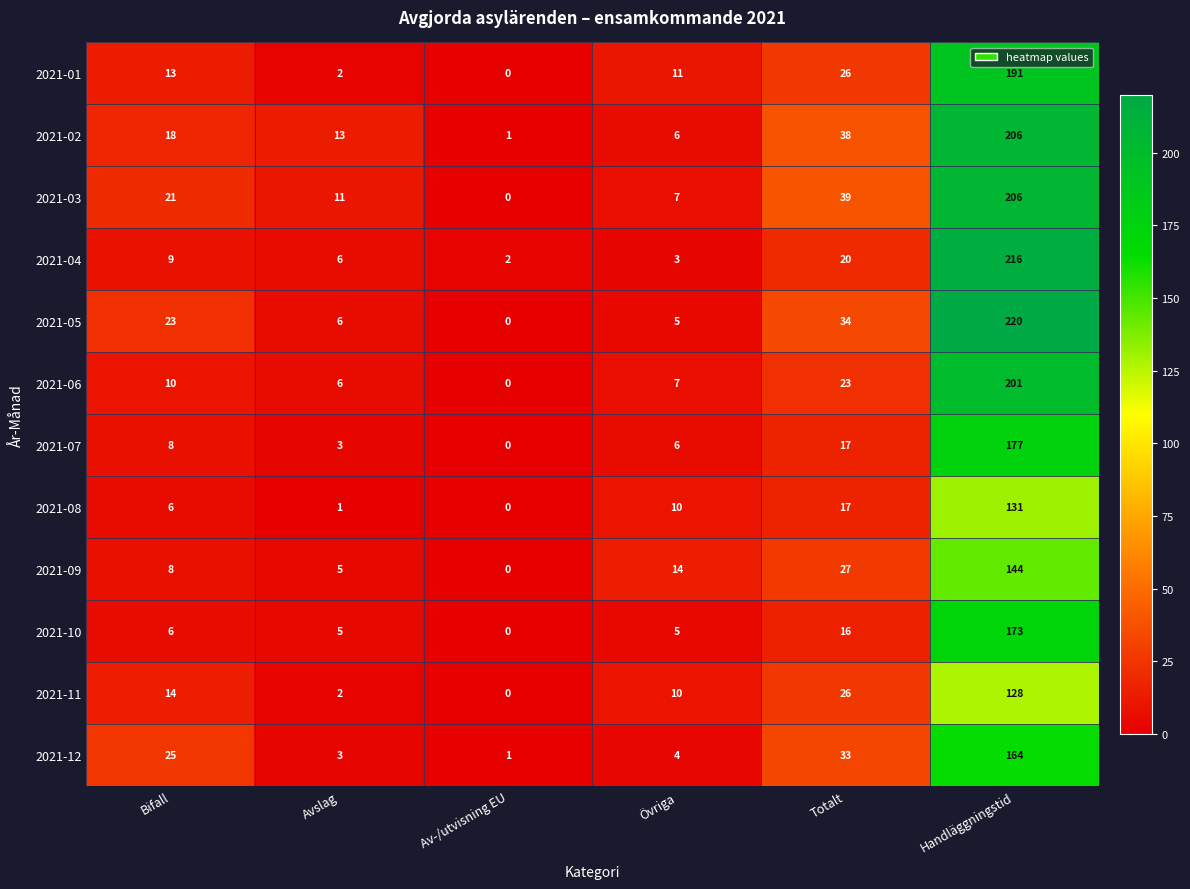

What is the greatest value displayed?

220